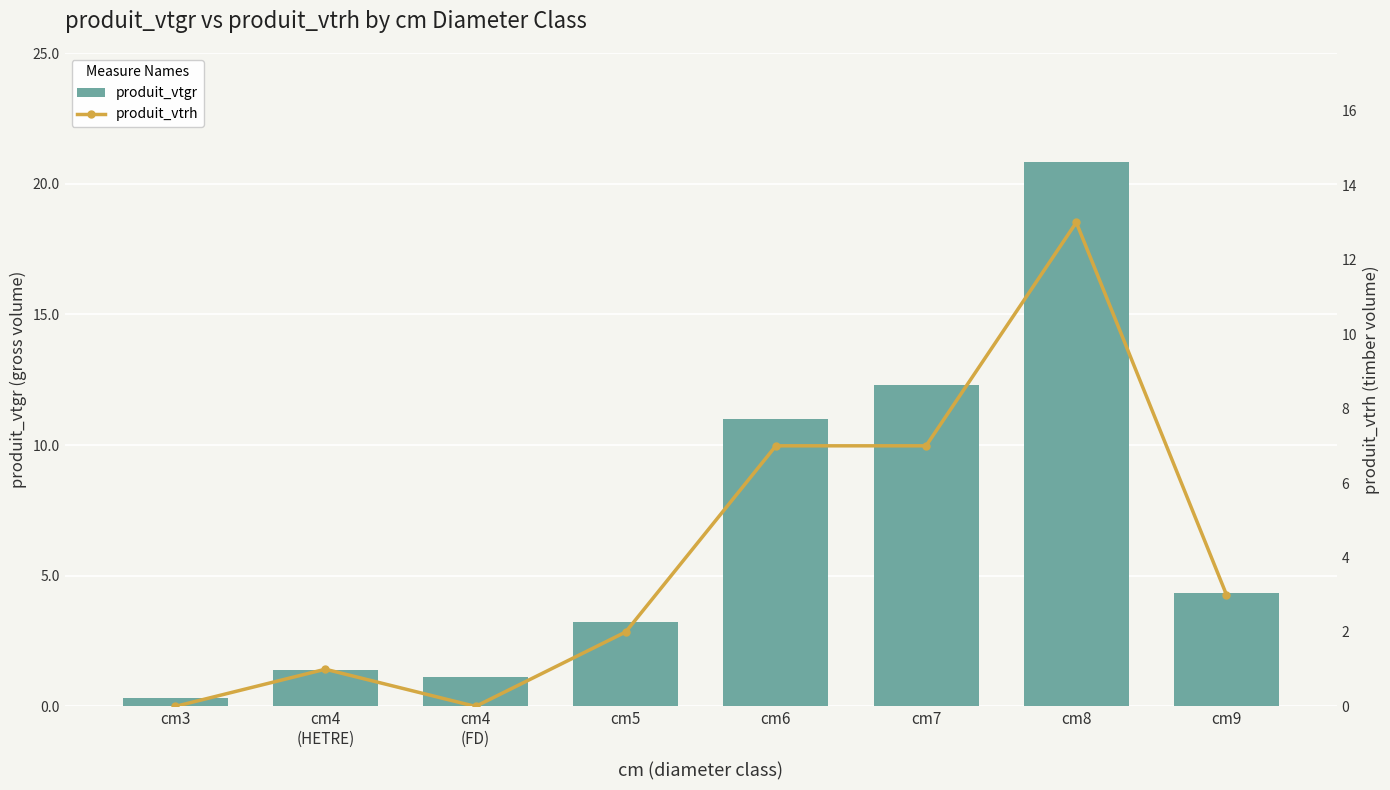

At which category is the sum across all series the highest?

cm8